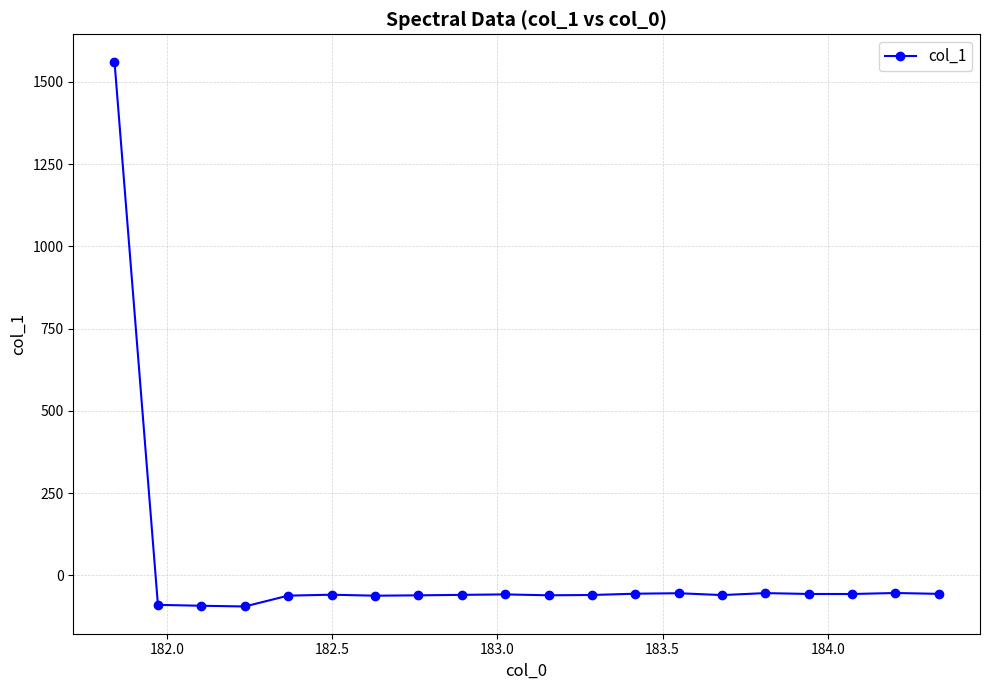

What is the minimum value shown in the chart?

-94.3